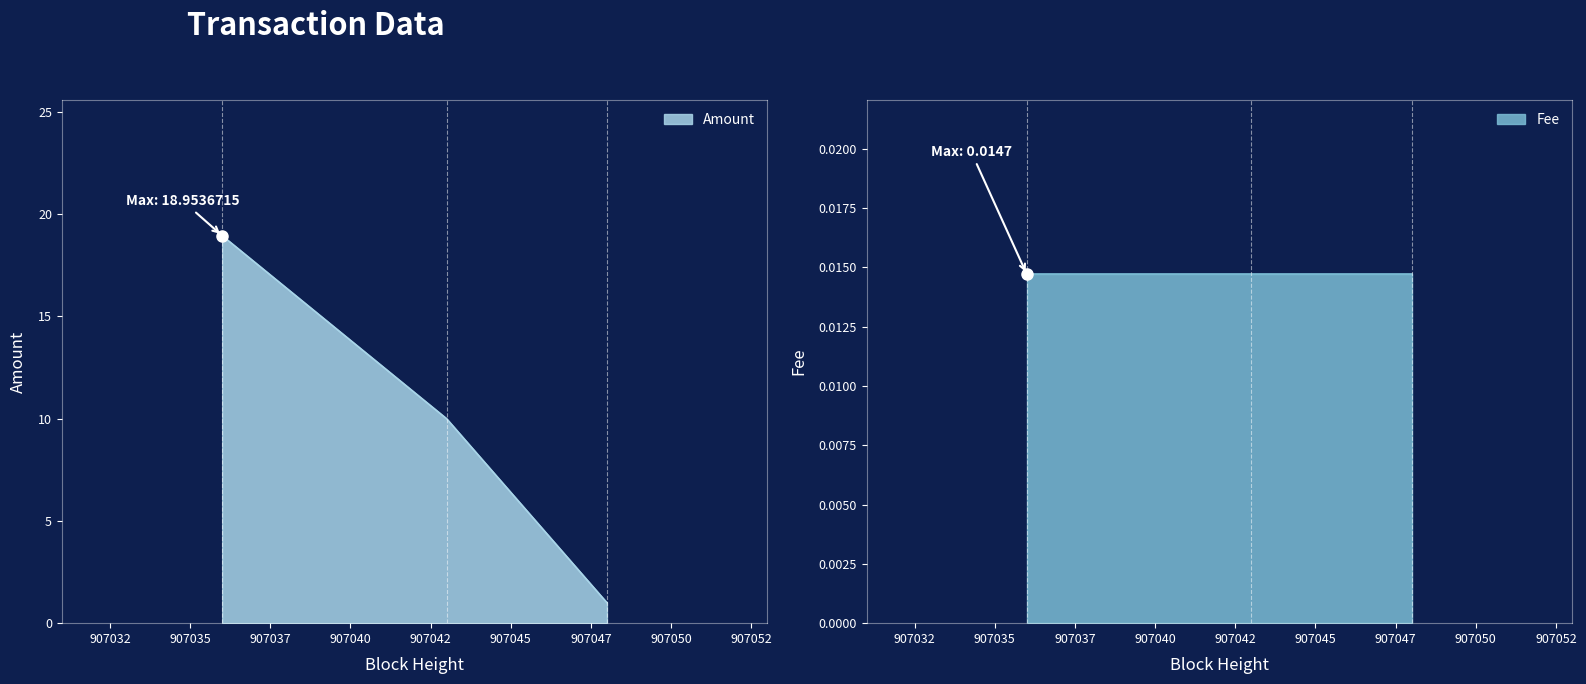

What value does the data have at 2021-07-21 06:46:02?

1.0